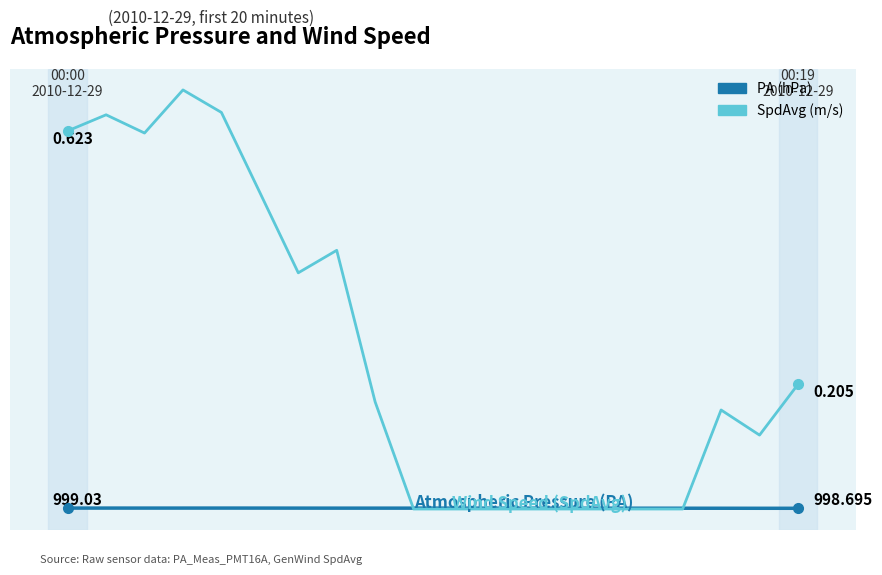

Does the chart display data point markers on the line(s)?

No